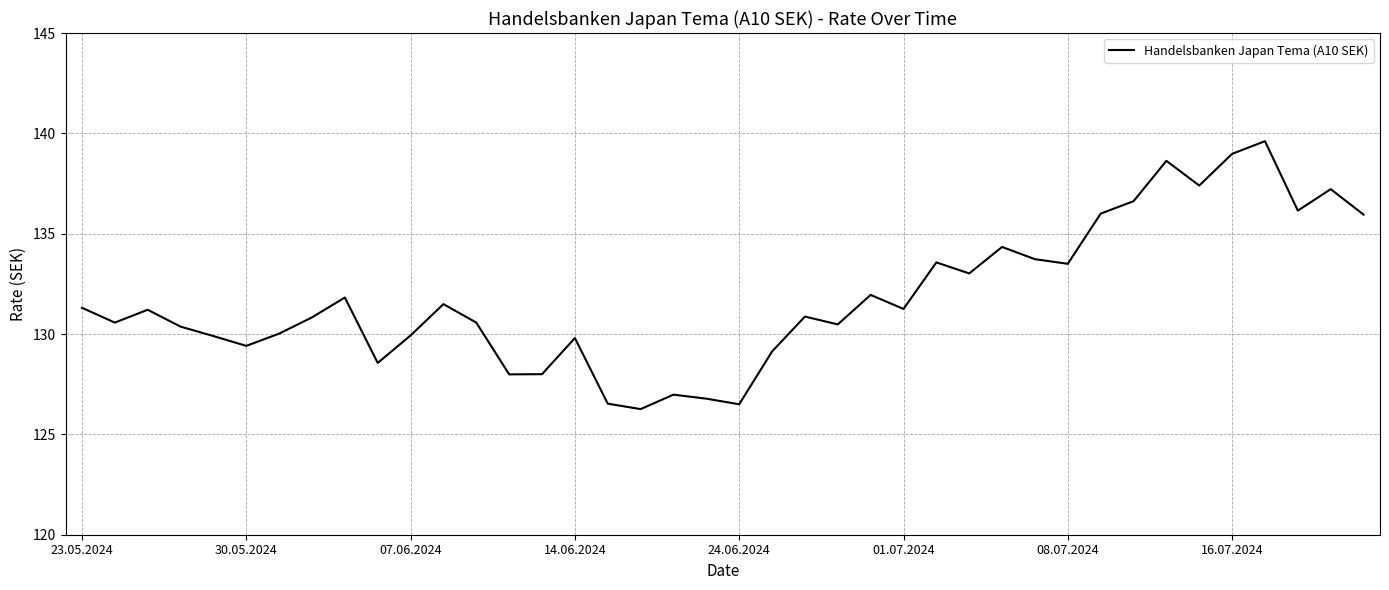

What is the minimum value shown in the chart?

126.3